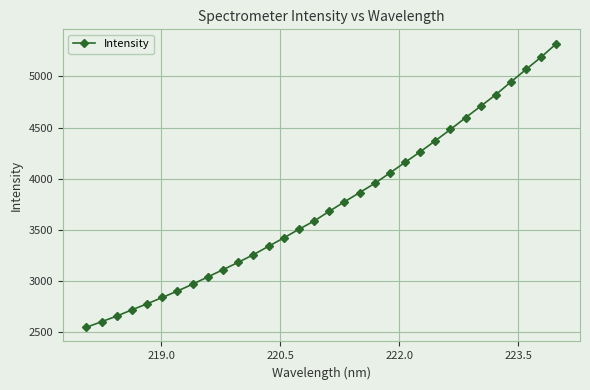

True or false: the data has more than 2 interior local peaks.

False